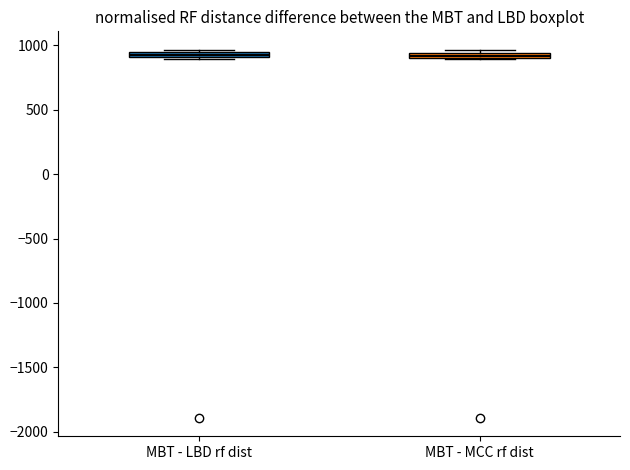

Where is the upper edge of the box for MBT - LBD rf dist on the y-axis? The values are not printed on the chart, so give them approximately, as read against the axis.

950